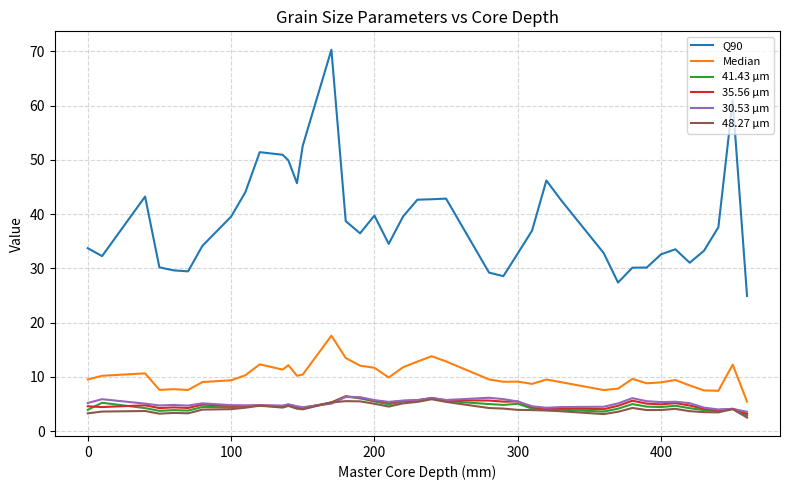

What is the maximum value shown in the chart?

70.3